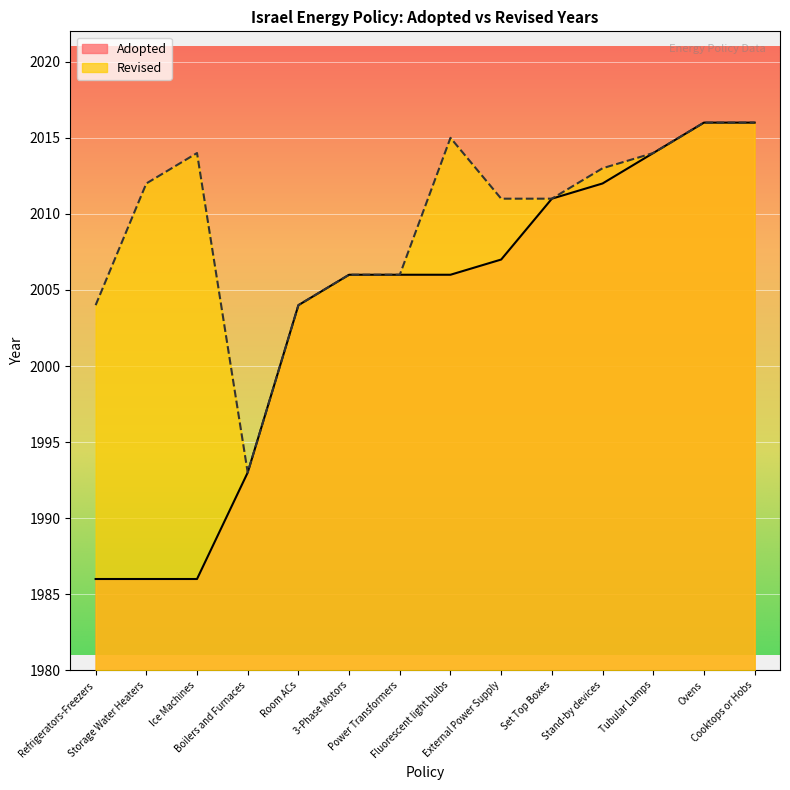

What is the minimum value for Adopted?

1986